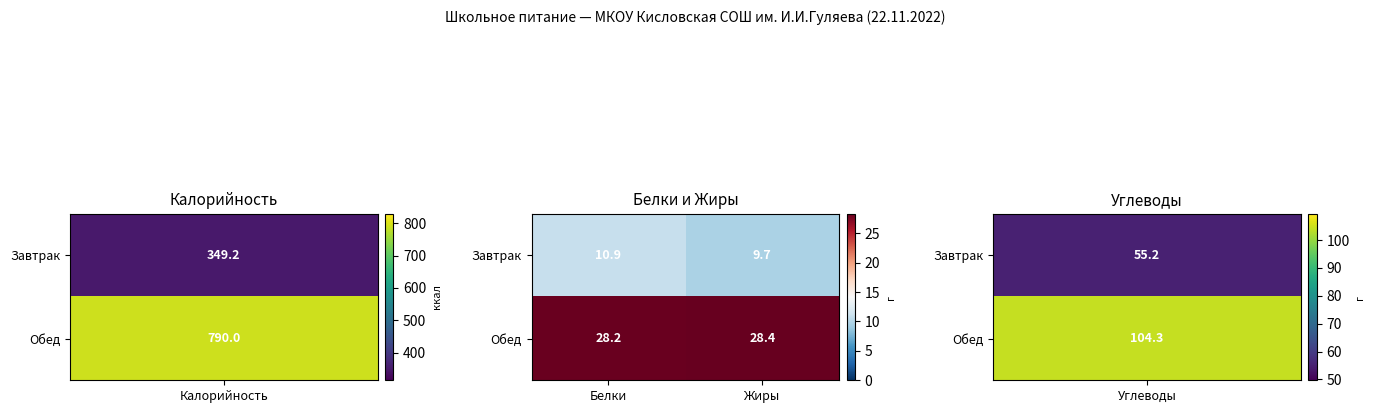

What is the maximum value for Завтрак?

10.9